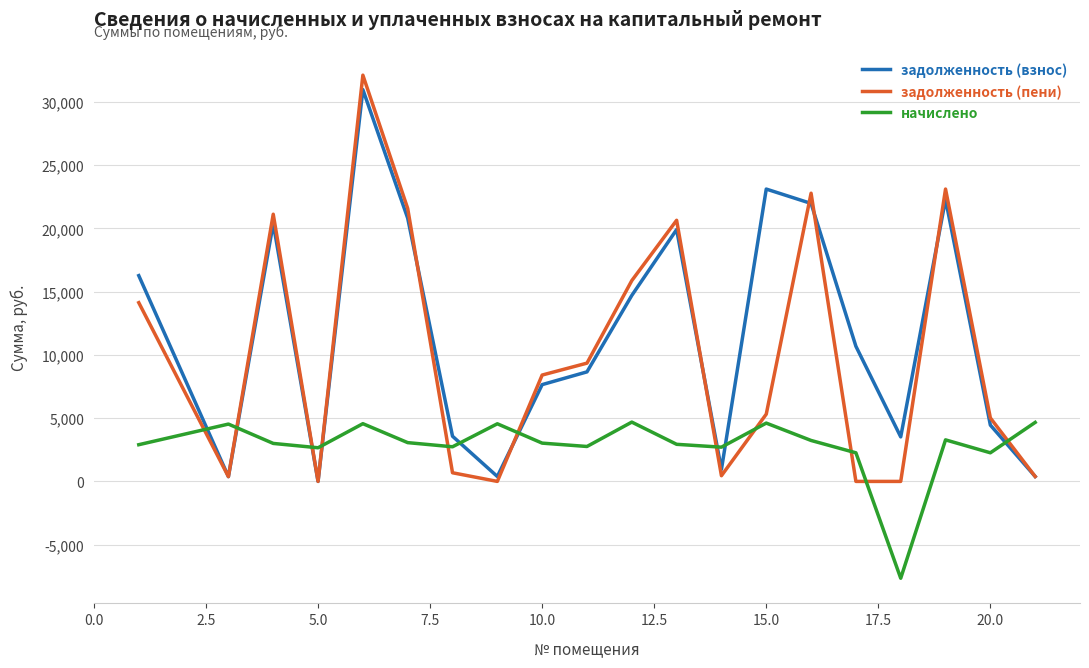

What is the highest value of the начислено series?

4687.8